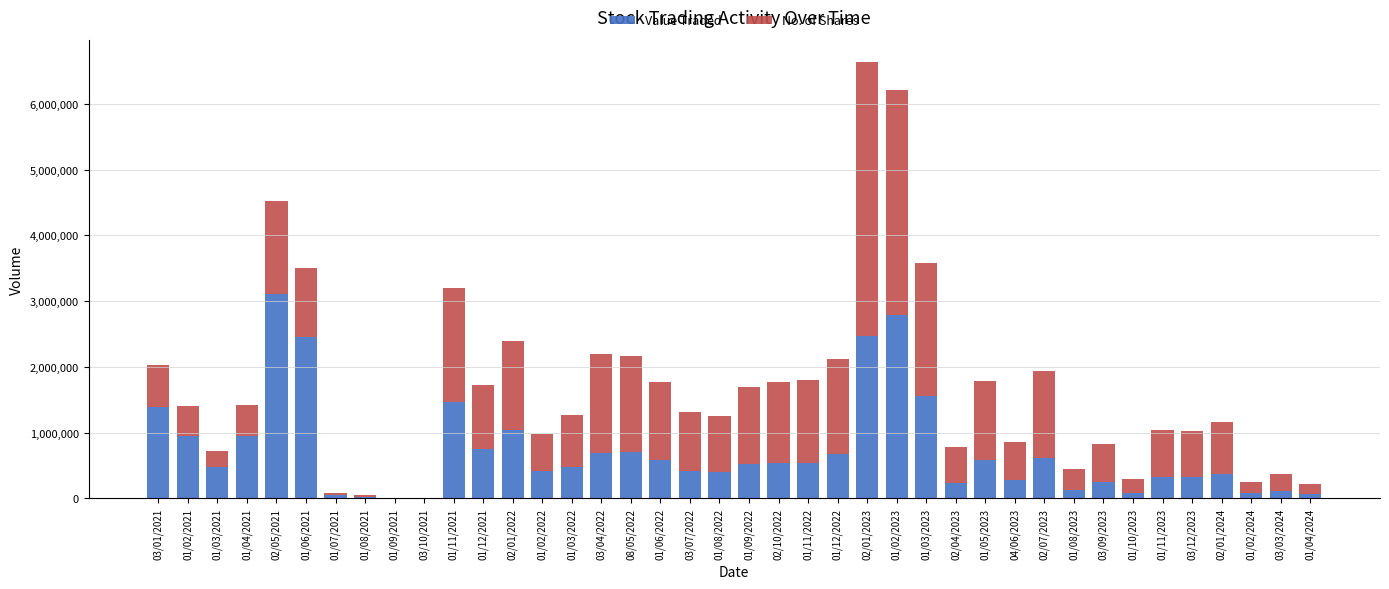

What is the sum of all Value Traded values?

28943817